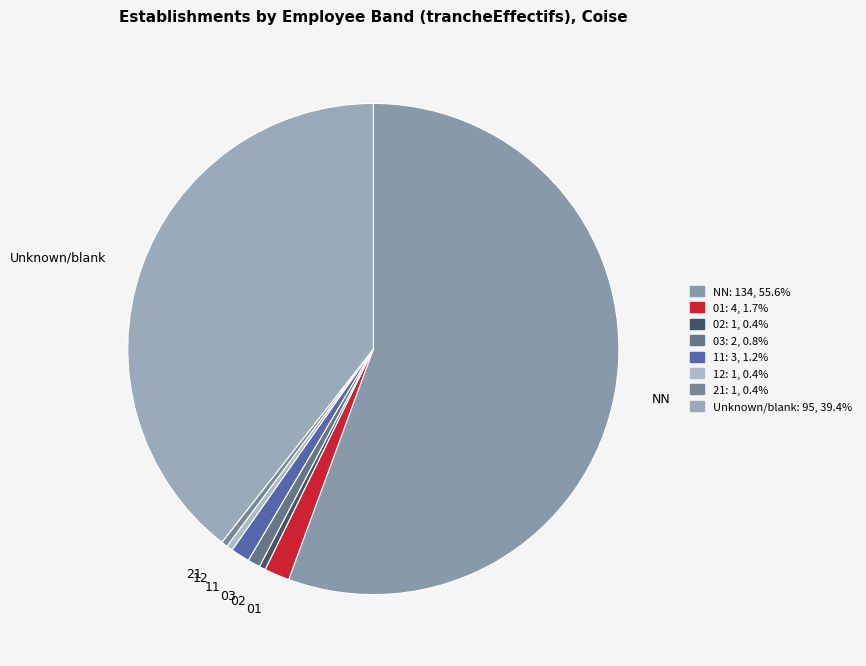

How many slices are in this pie chart?

8